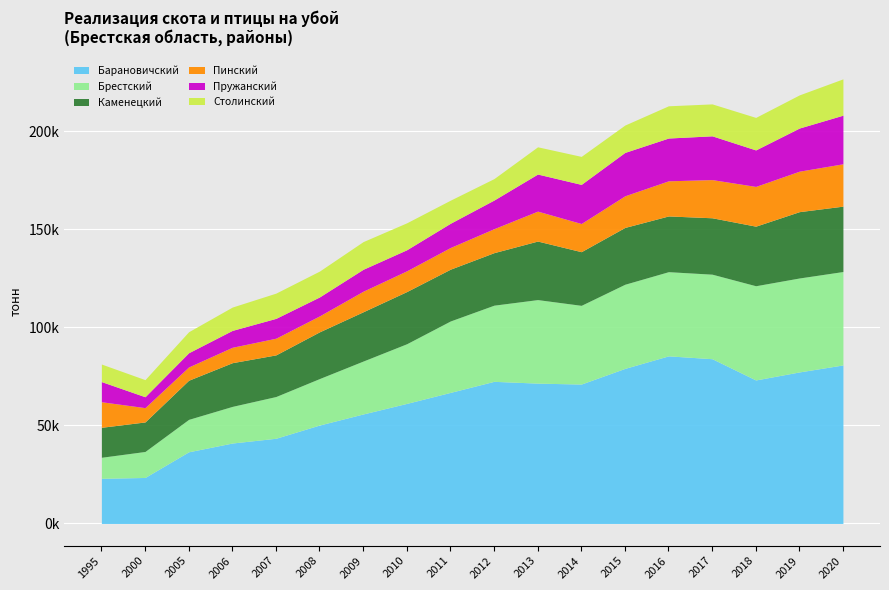

Reading left to right, what are all the values shown in this chart?

Барановичский: 23025	23456	36539	41008	43438	50181	55819	61216	66823	72452	71542	71067	79047	85442	83986	73150	77248	80813
Брестский: 10717	13247	16528	18675	21270	23693	26971	30410	36401	38824	42575	40123	42891	42909	43086	48029	47888	47614
Каменецкий: 15281	15051	19950	22276	21226	23823	25124	26601	26404	26772	29842	27350	28962	28407	28755	30373	33814	33329
Пинский: 13029	7287	6770	7856	8504	8118	10481	10573	11051	12219	15255	14362	16126	17908	19463	20252	20629	21590
Пружанский: 10274	5563	7246	8610	10118	9664	11182	10740	12355	14603	18903	19942	22118	21813	22311	18608	21996	24785
Столинский: 8946	8710	10709	11890	12862	13183	14106	13731	11767	10930	13884	14275	13942	16432	16278	16572	16891	18510